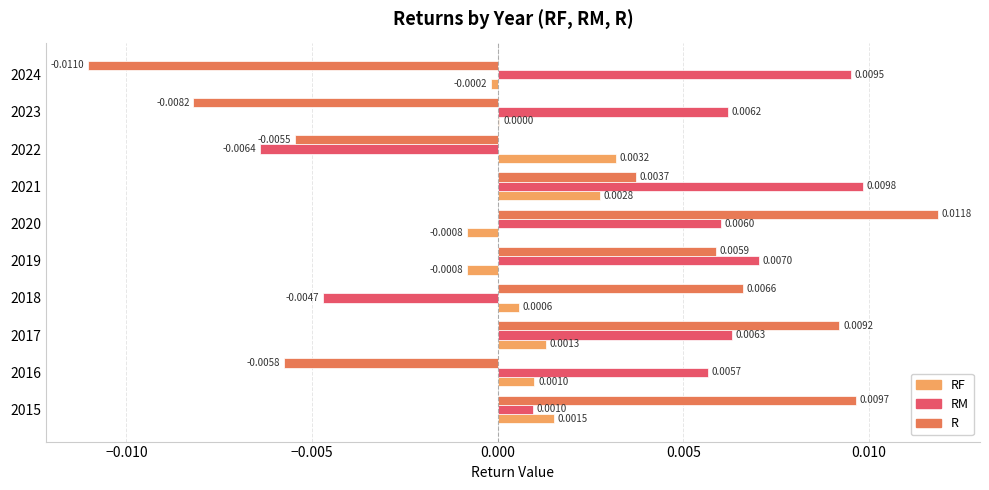

Is the value of R at 2022 greater than the value of RF at 2018?

No